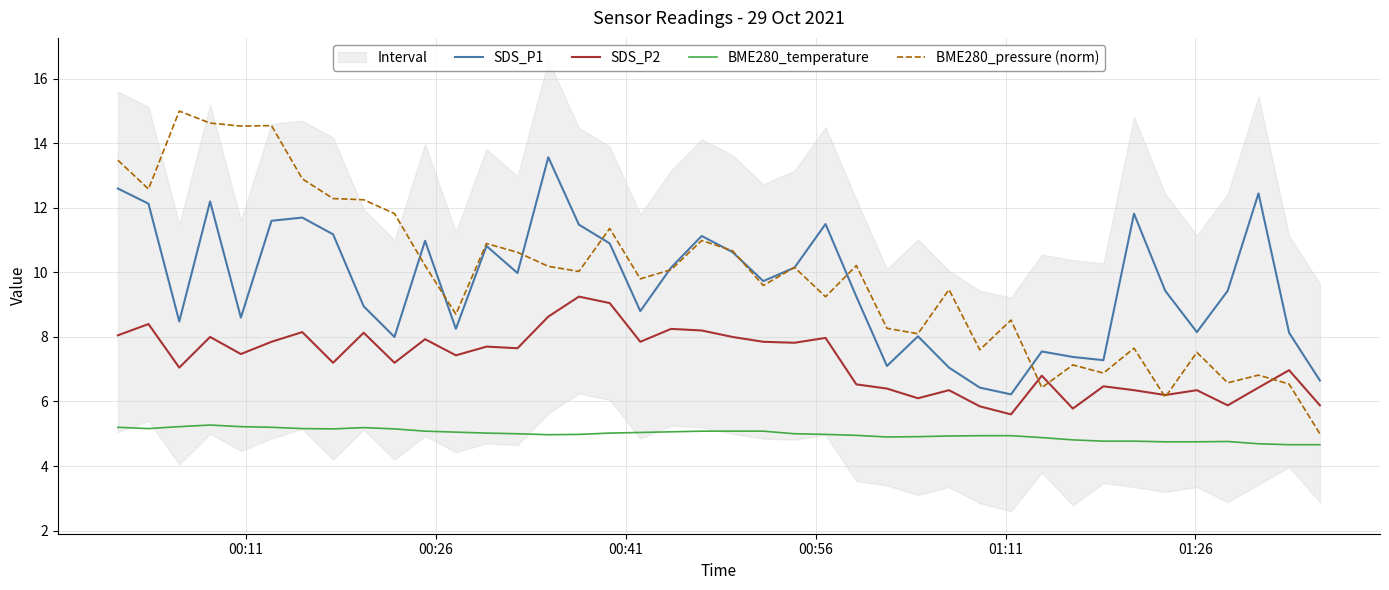

What is the difference between the maximum and minimum values in the BME280_temperature series?

0.6